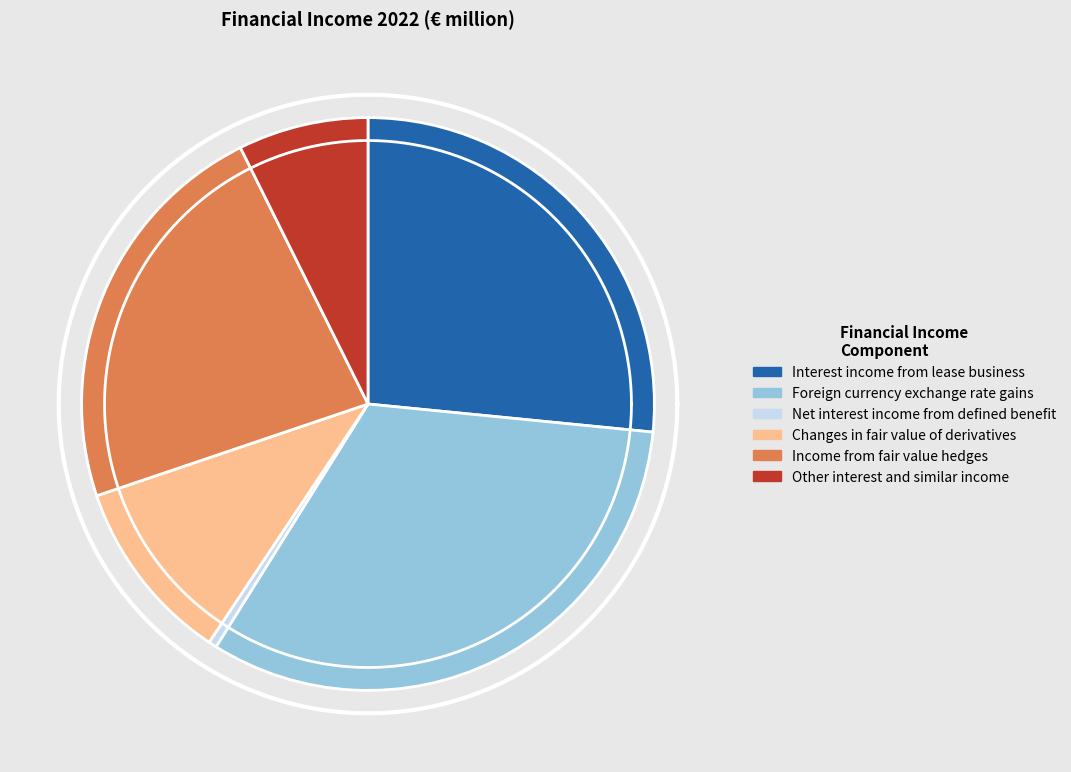

Count the number of slices in the pie.

6